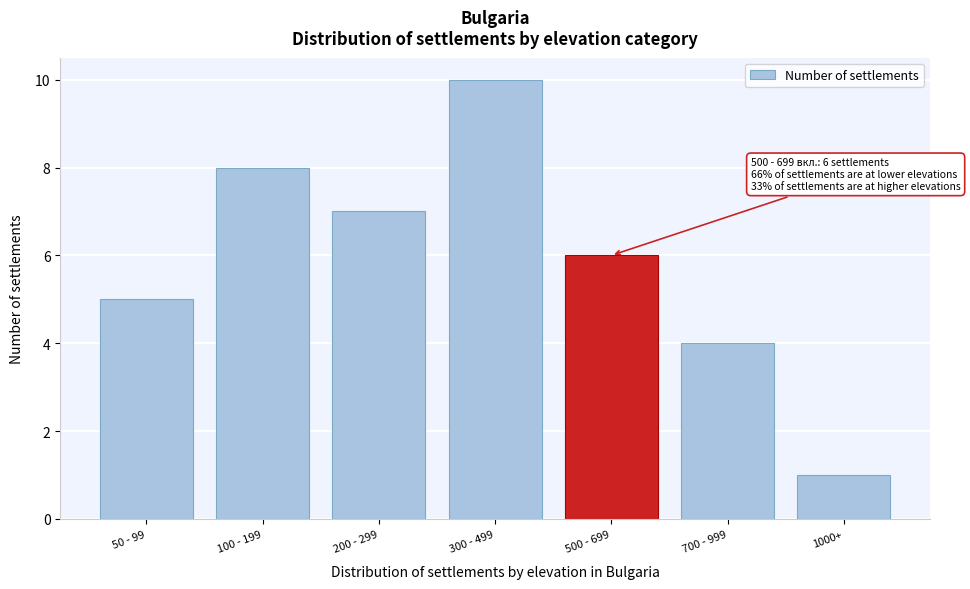

Reading right to left, transcribe all the data shown in this chart.

1000+=1	700 - 999=4	500 - 699=6	300 - 499=10	200 - 299=7	100 - 199=8	50 - 99=5